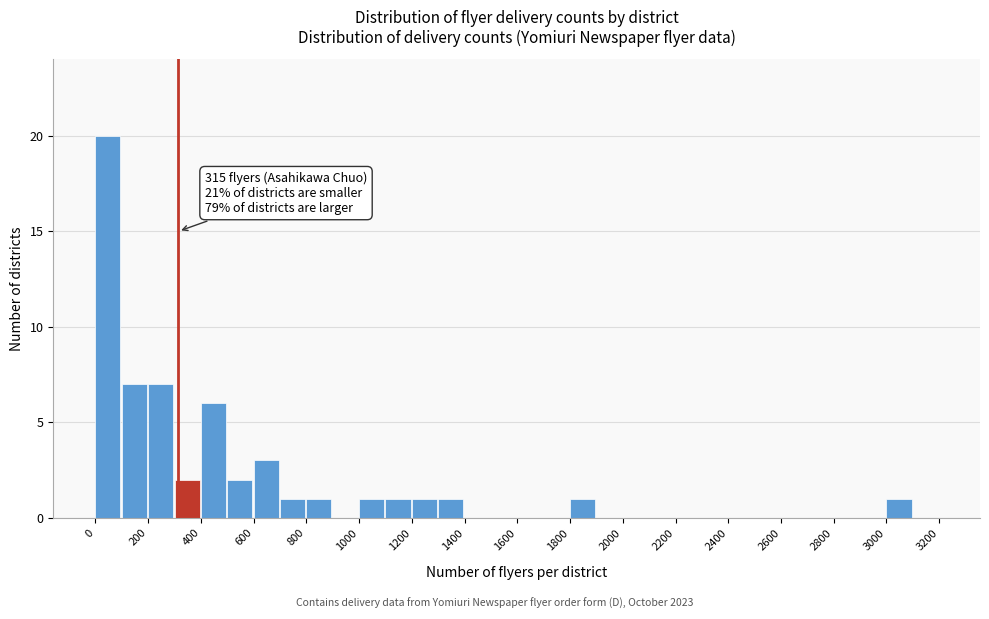

Which range on the x-axis has the tallest bar?

0 to 100